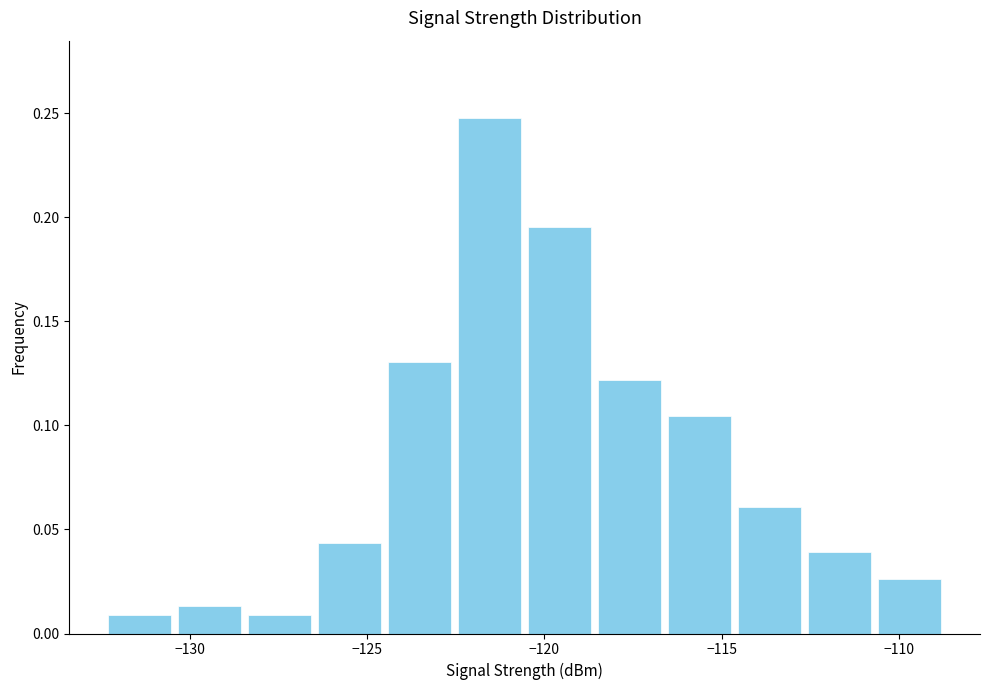

Around what value on the x-axis is the tallest bar? Give the approximate position of its centre, as read against the axis.

-121.5